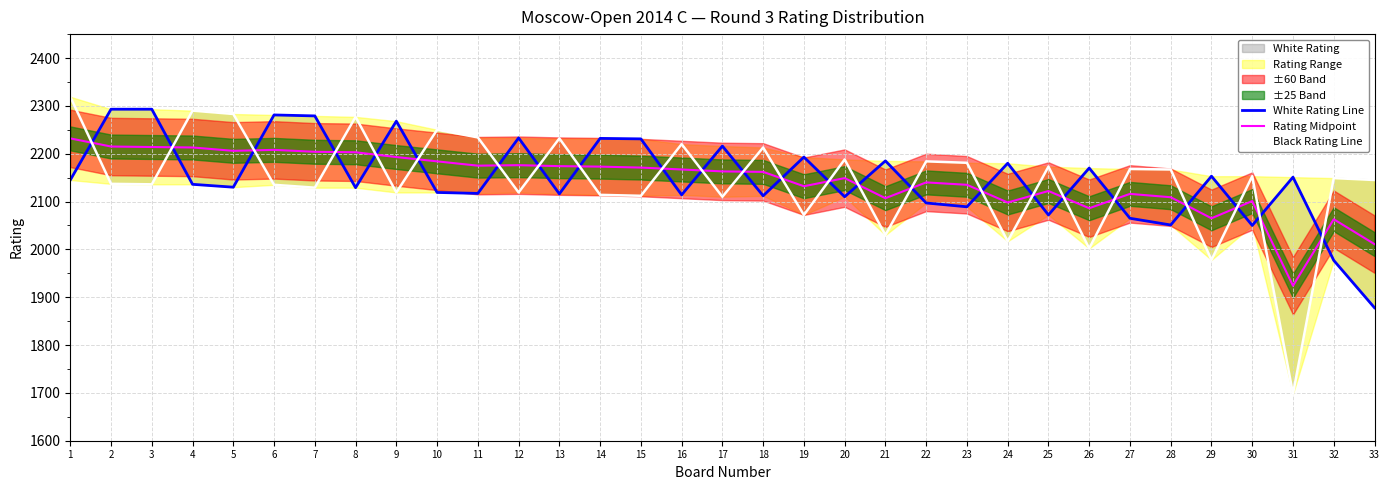

How many values in the Rating Midpoint series exceed 2163?

16